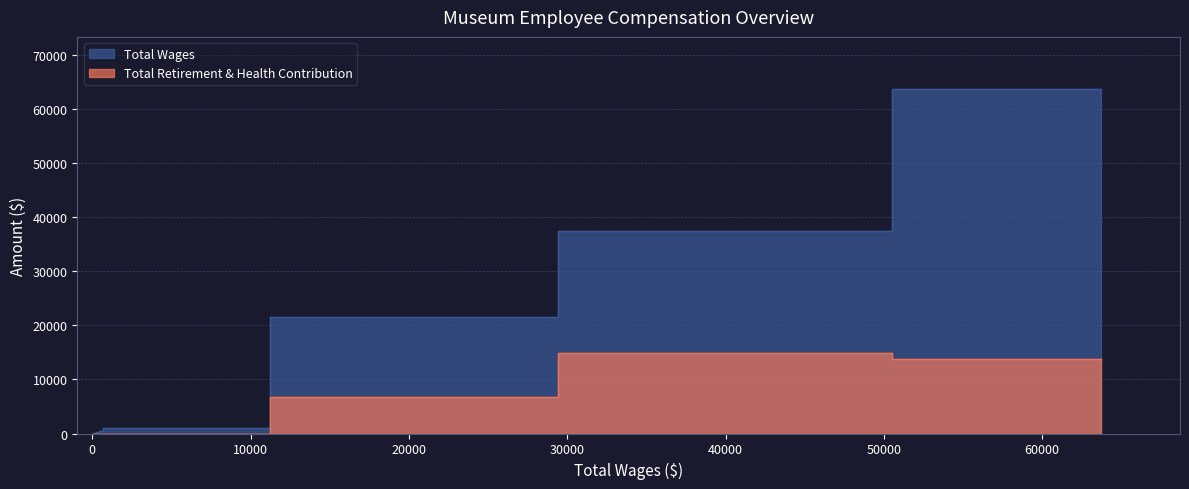

What is the spread (max minus min) of values at Museum Director-Curator (63706)?

49976